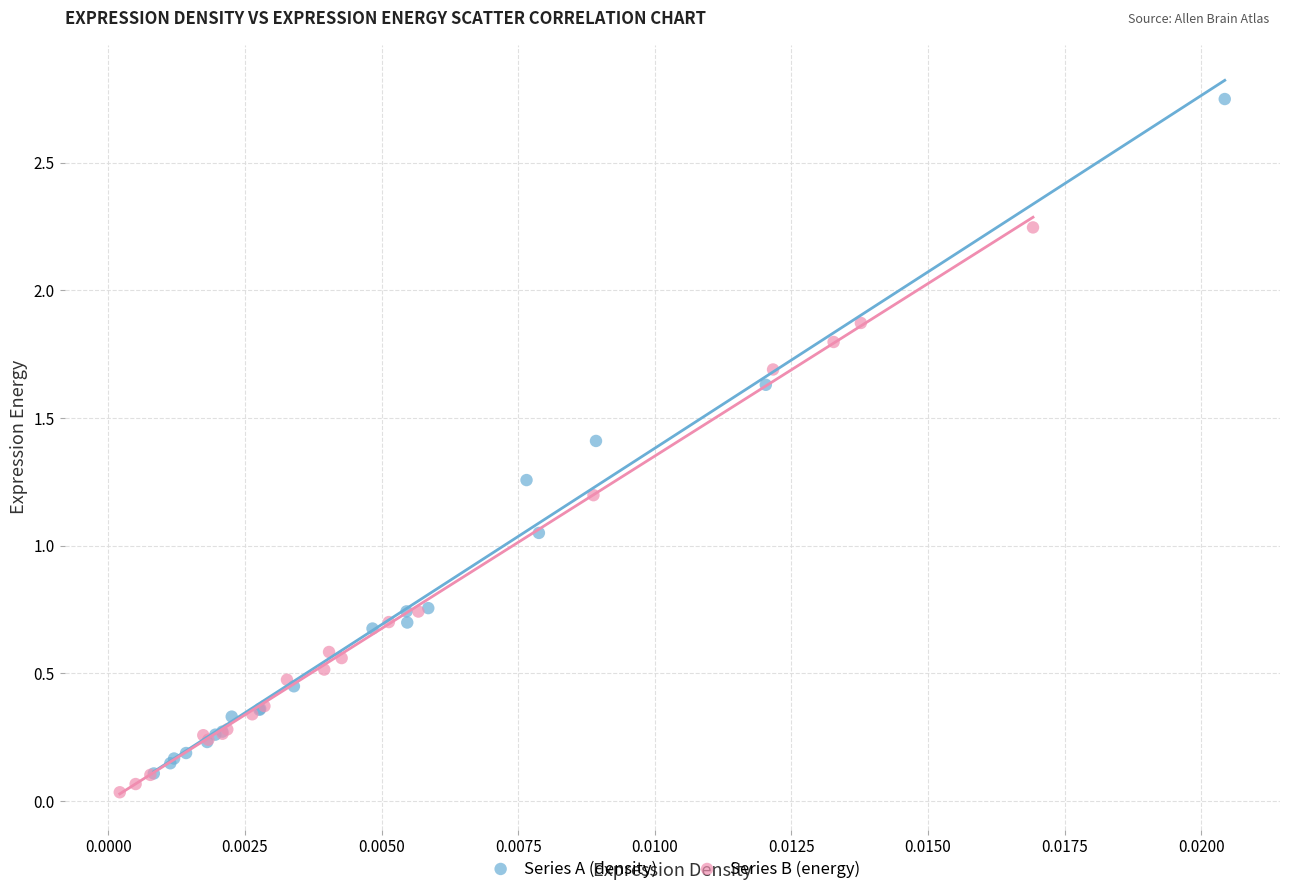

Which series reaches the minimum Y coordinate?

Series B (energy)